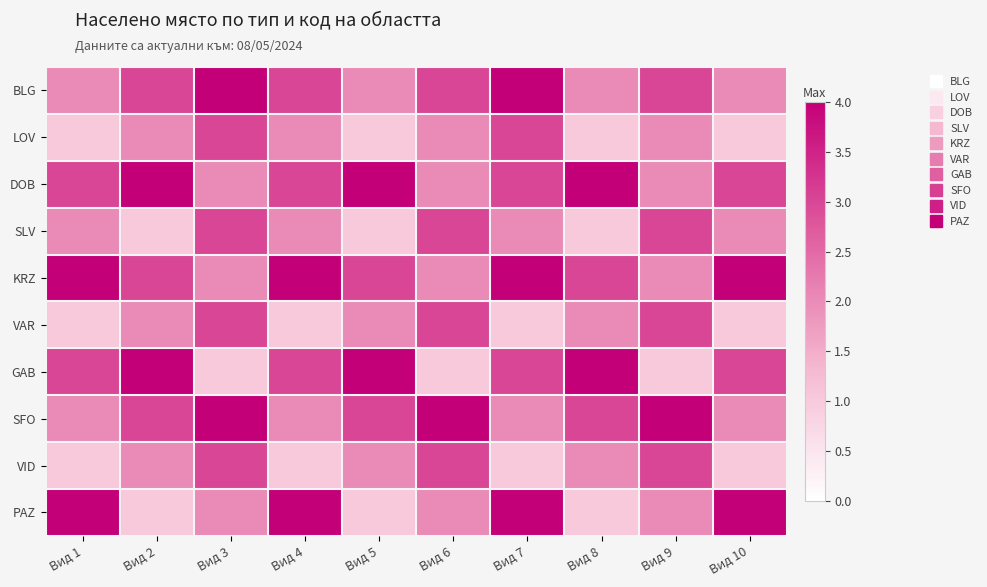

Between Вид 2 and Вид 7, which series saw the biggest shift?

PAZ